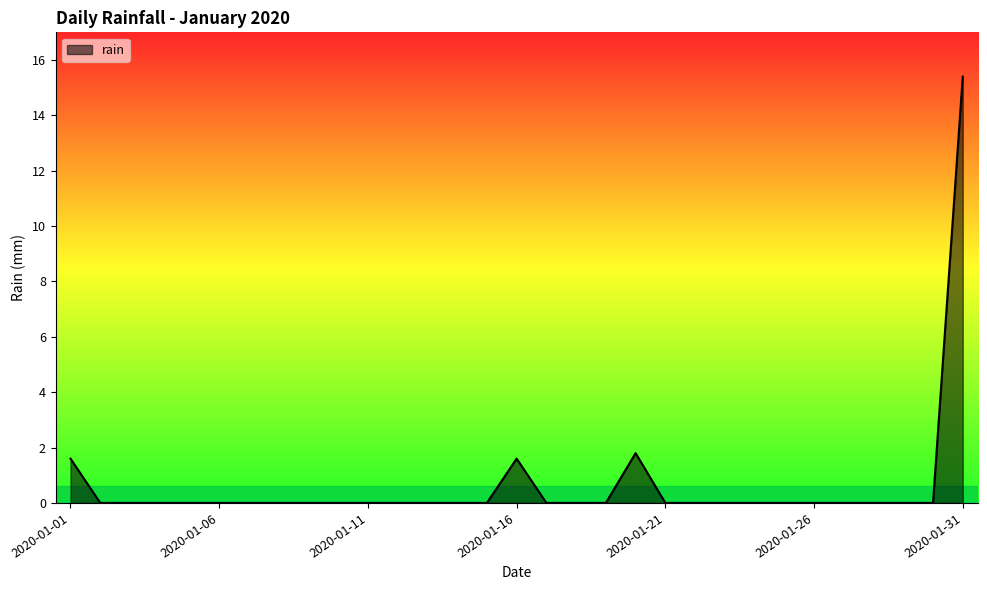

What is the difference between the maximum and minimum values?

15.4